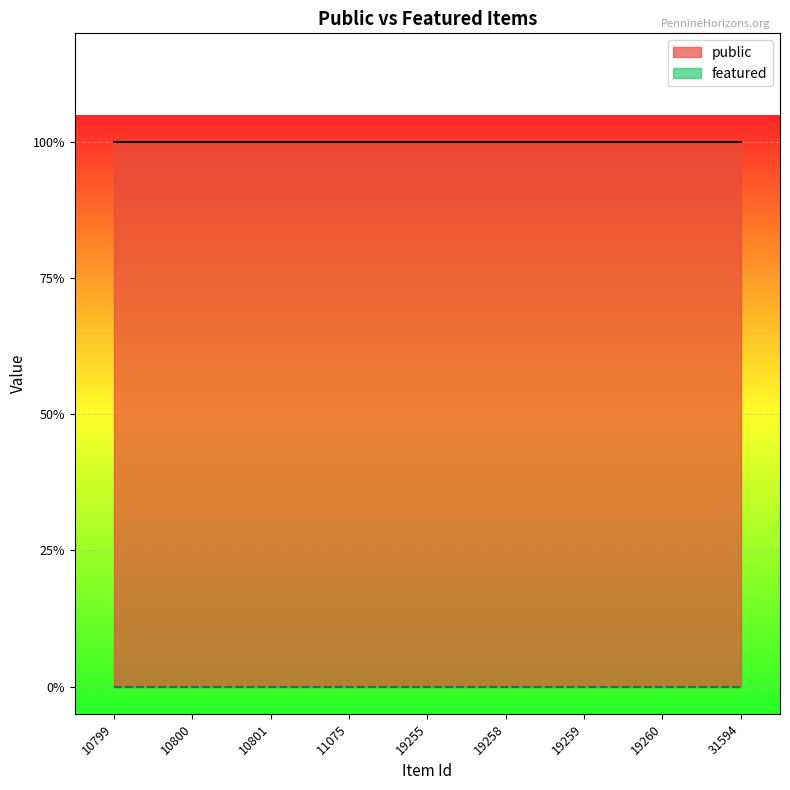

Which series changed the most between 10800 and 19259?

public